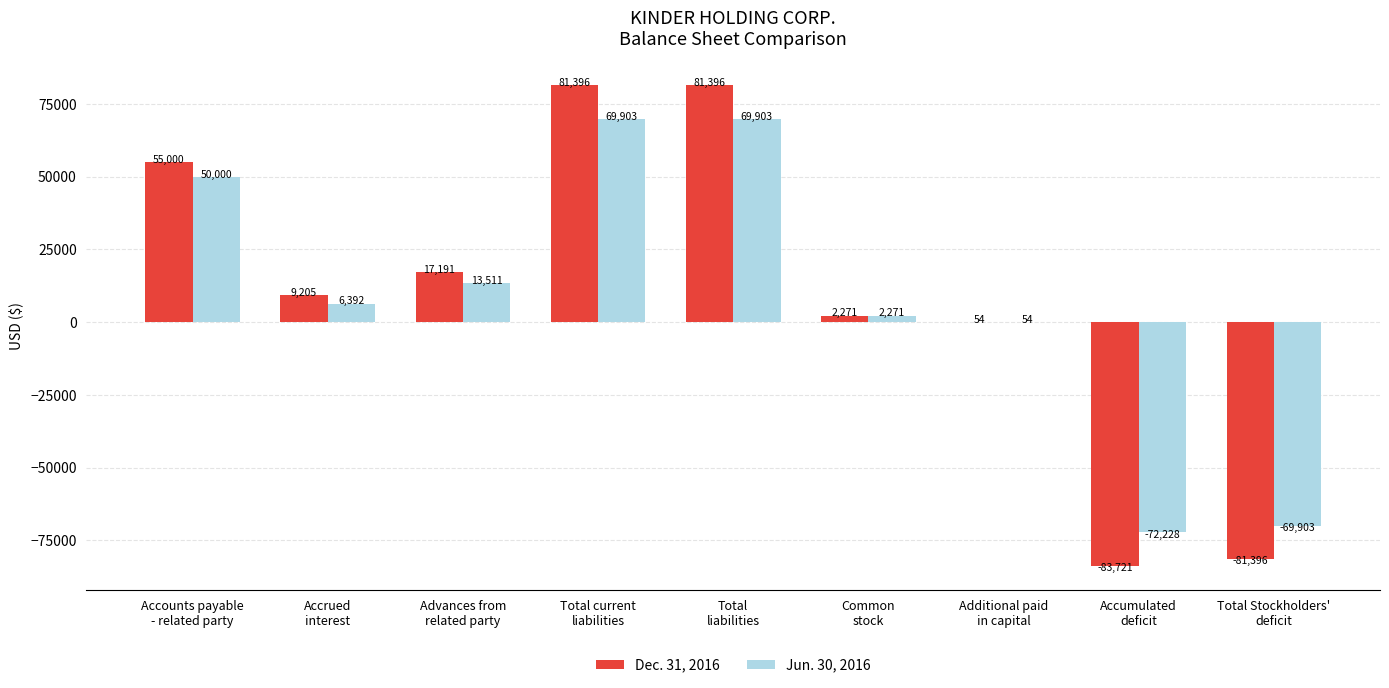

What is the sum of the Dec. 31, 2016 values at Total current
liabilities and Additional paid
in capital?

81450